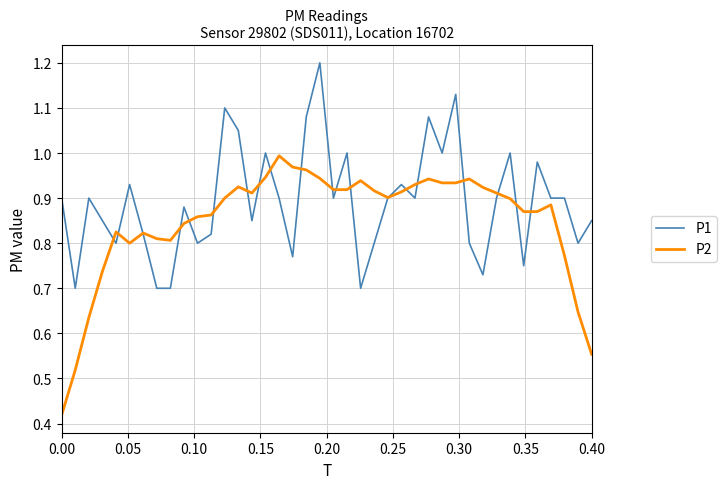

Which series has the largest total across all categories?

P1